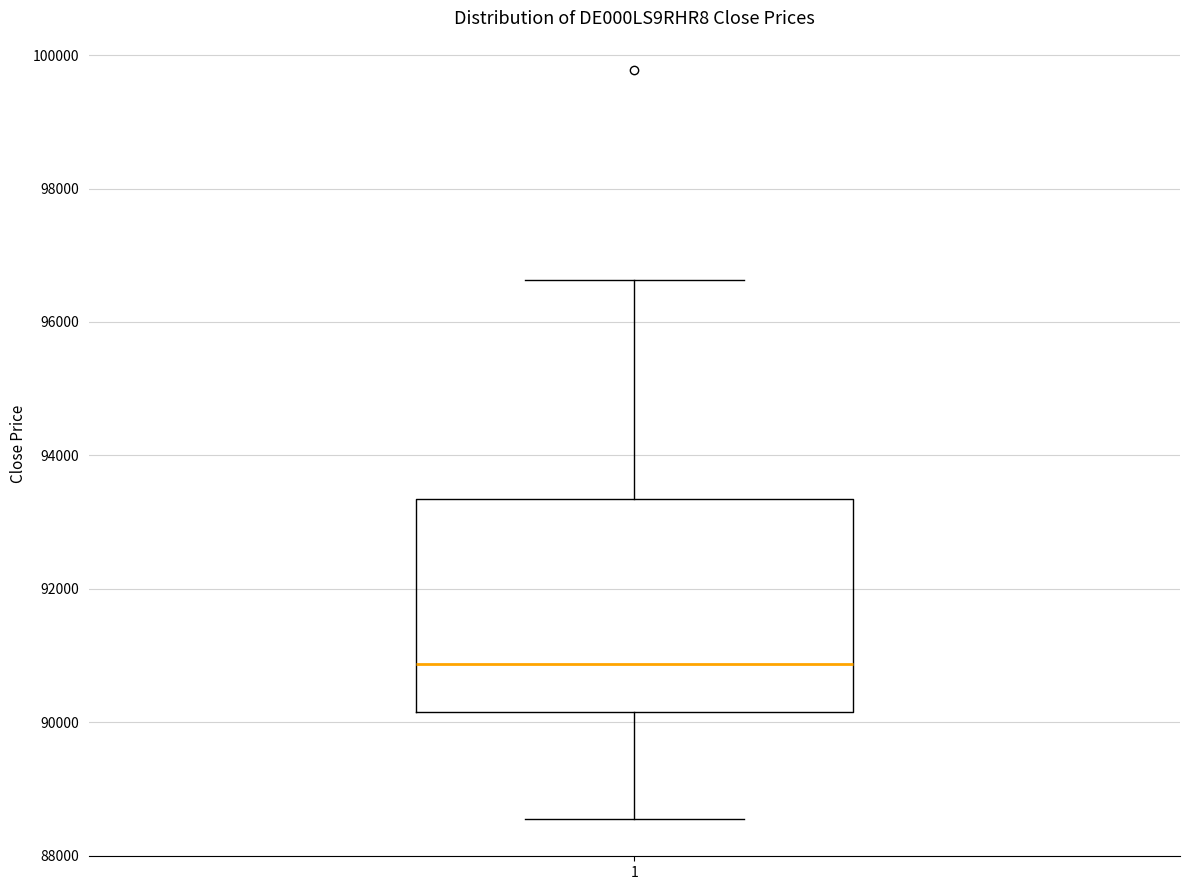

Read this box plot against the y-axis: the position of the median line, the range covered by the box, and the ends of both whiskers. The values are not printed on the chart, so give them approximately, as read against the axis.

median 90800, box 90200 to 93400, whiskers 88600 to 96600